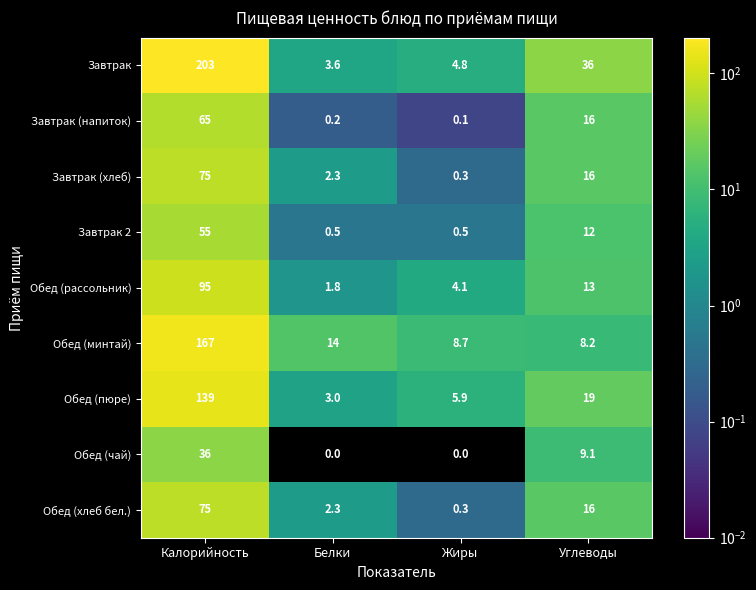

What is the greatest value displayed?

203.0